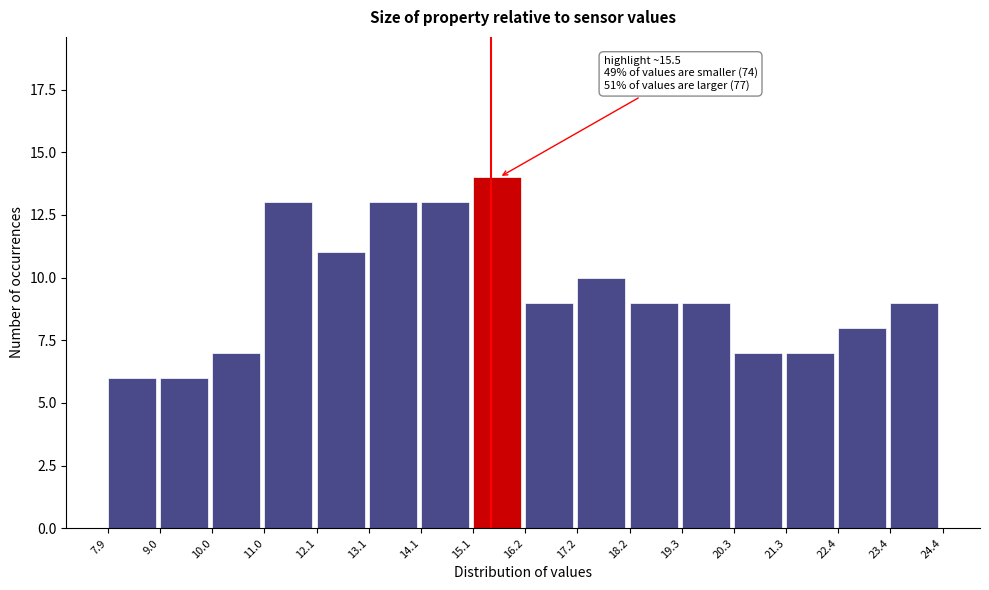

Over which range of the x-axis is the bar tallest?

15.1 to 16.2